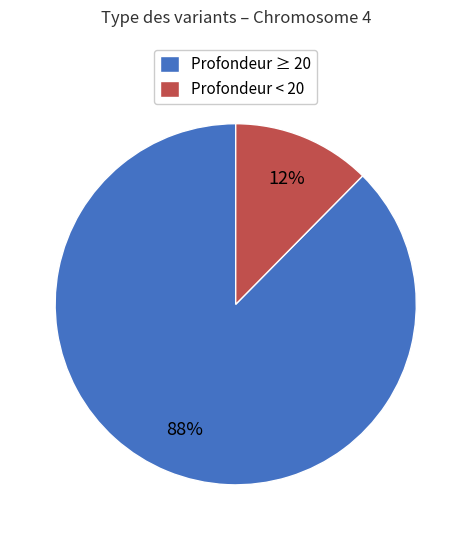

Is the sum of Profondeur < 20 and Profondeur ≥ 20 greater than half?

Yes